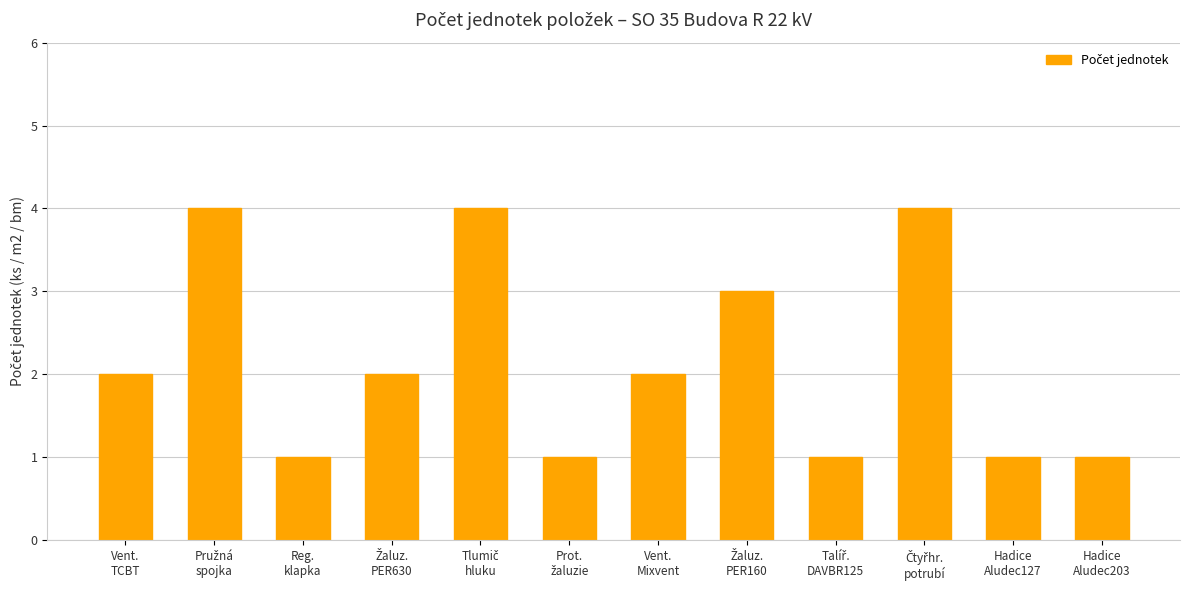

What is the approximate value at Hadice
Aludec203?

1